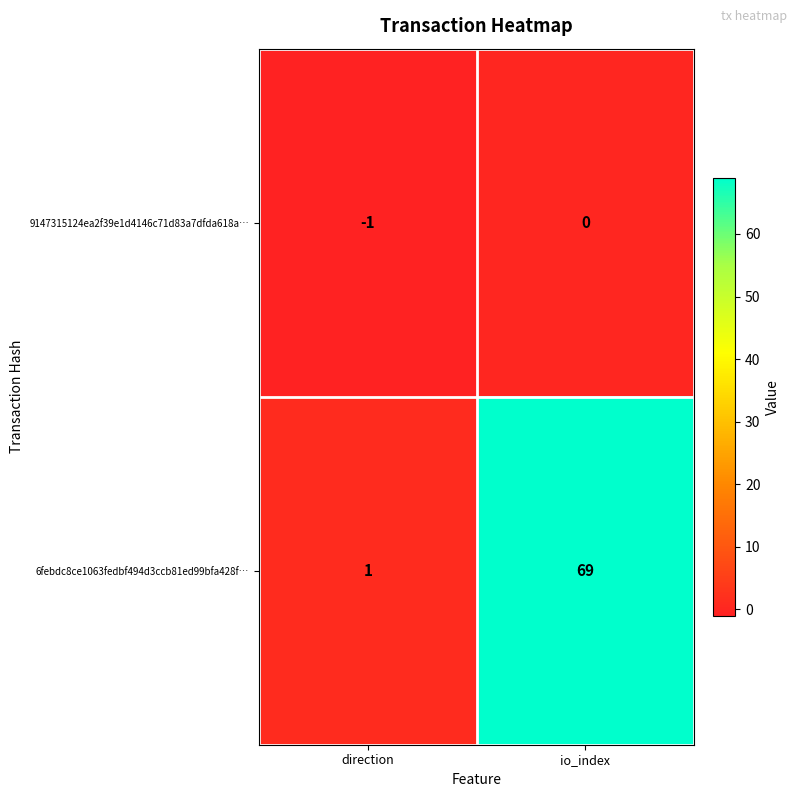

What is the sum of the 6febdc8ce1063fedbf494d3ccb81ed99bfa428f… values at direction and io_index?

70